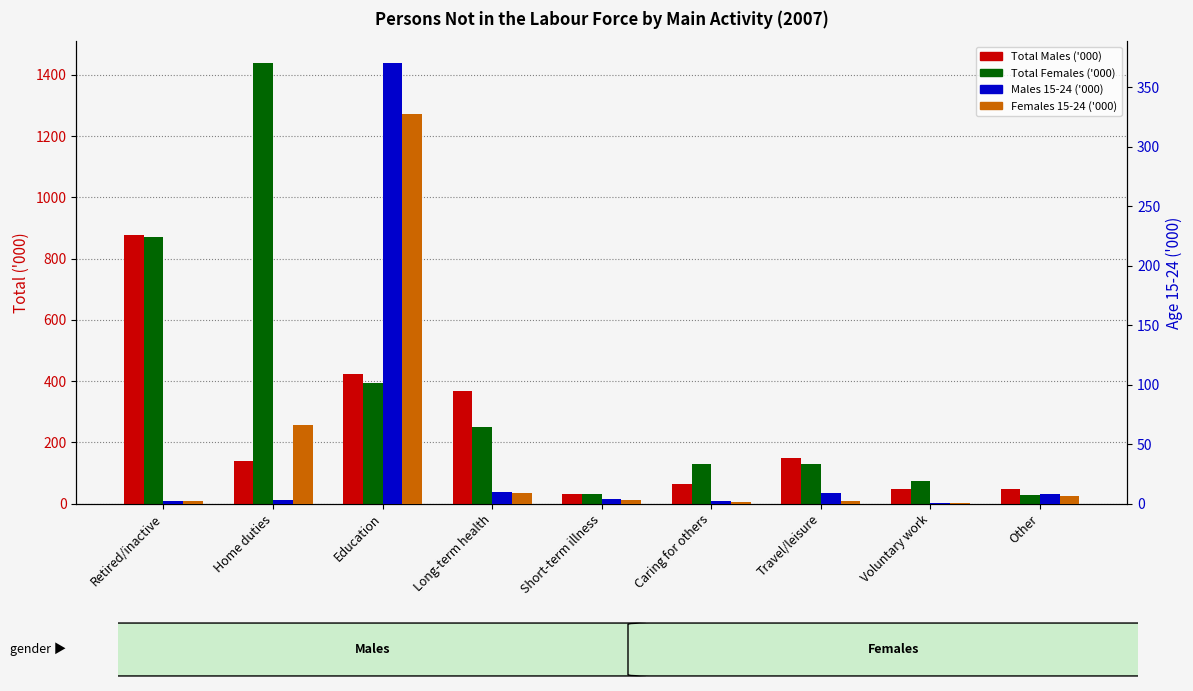

Which label corresponds to the smallest value in the chart?

Voluntary work